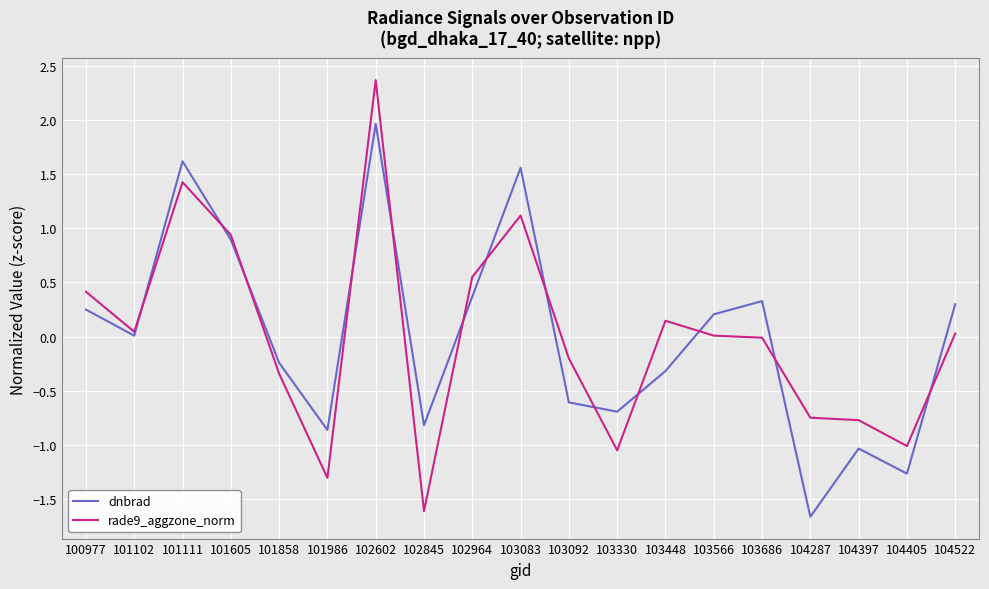

Where is the first local minimum for dnbrad?

101102